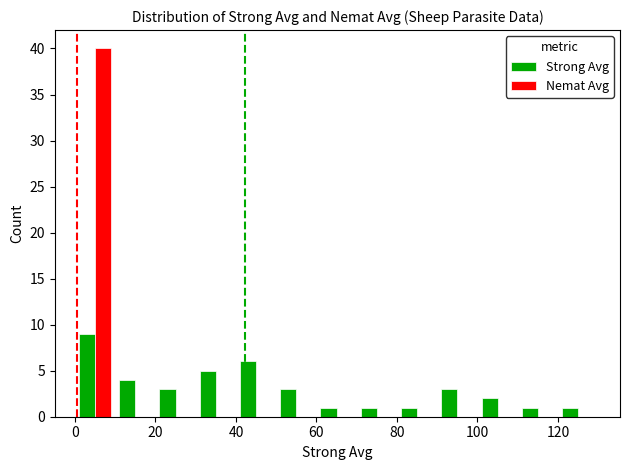

How many groups of bars are there?

13